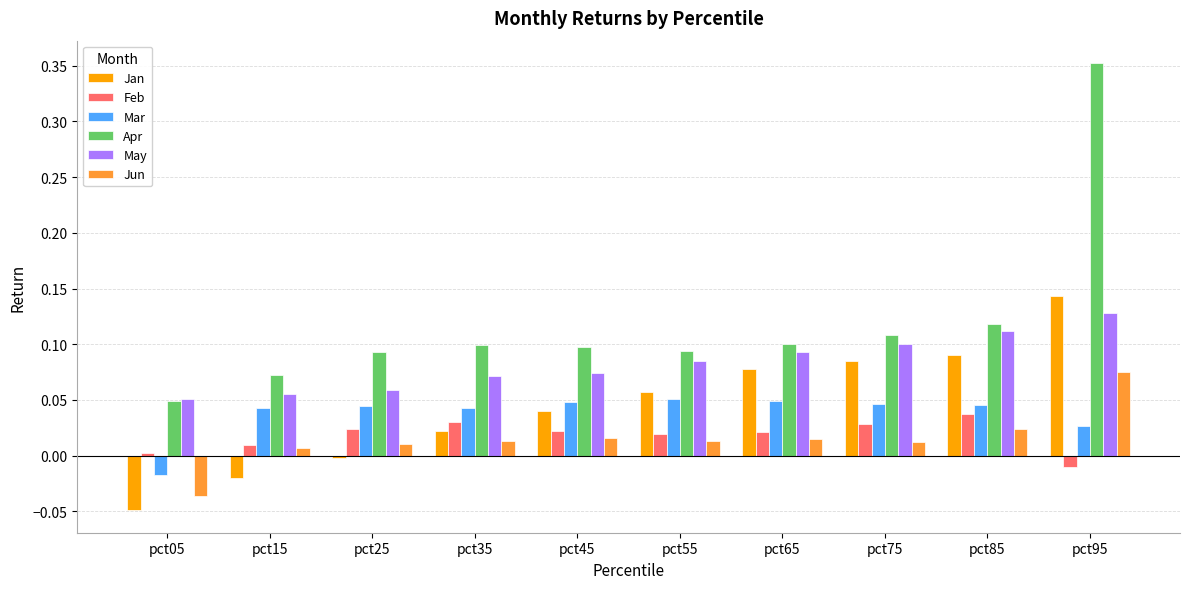

The value of Apr at pct25 is 0.1. True or false?

True